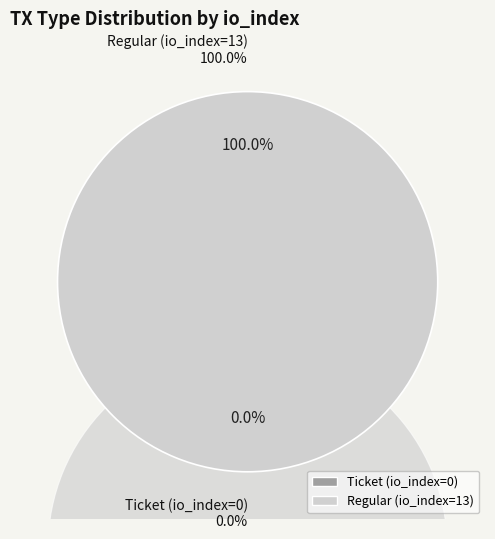

What percentage is NOT represented by Ticket (io_index=0)?

100.0%